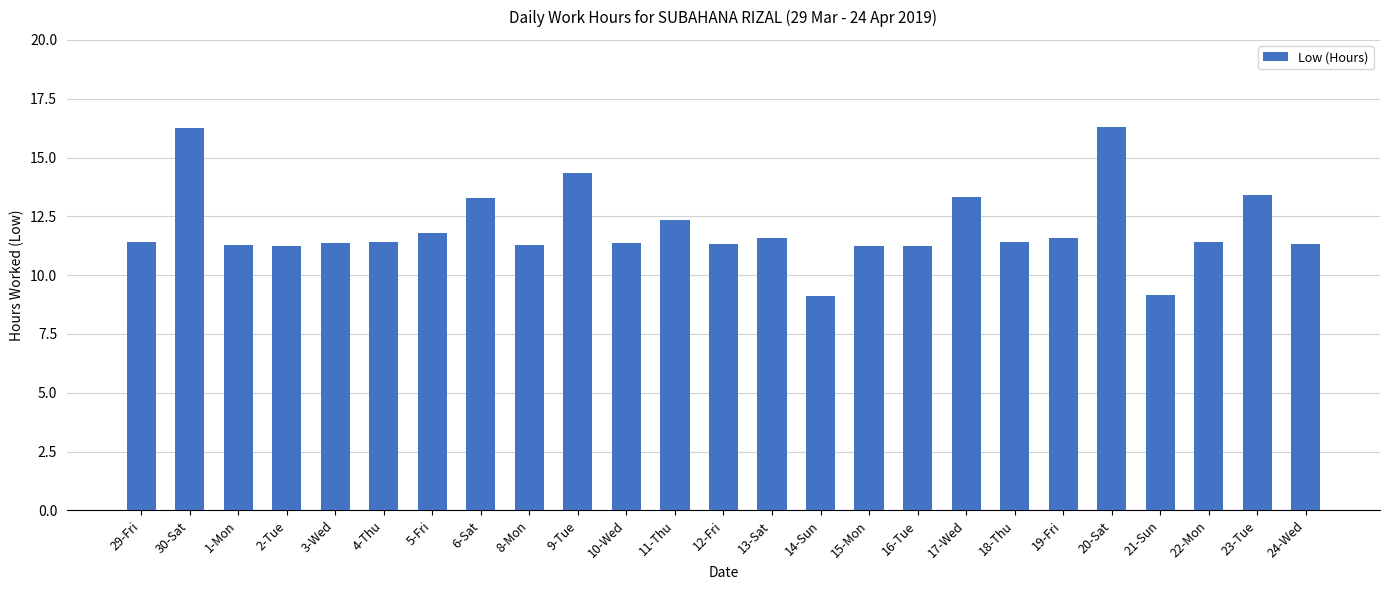

What is the value of the 22nd bar from the left?

9.2